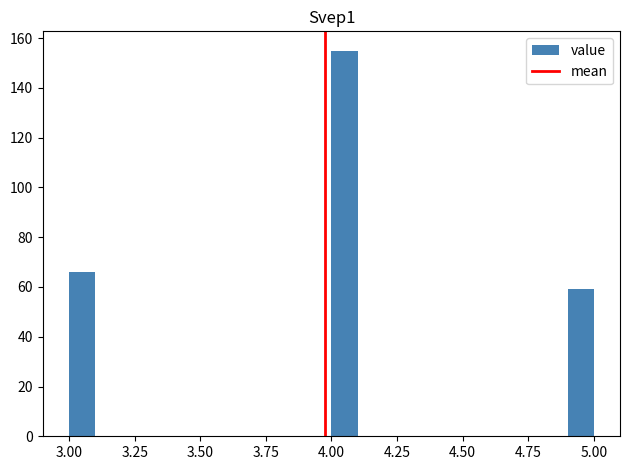

Read against the x-axis, roughly where is the centre of the tallest bar?

4.05